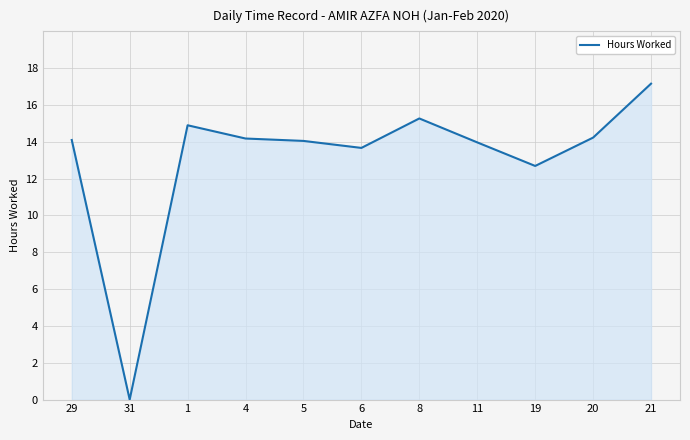

Between 31 and 4, which is larger?

4